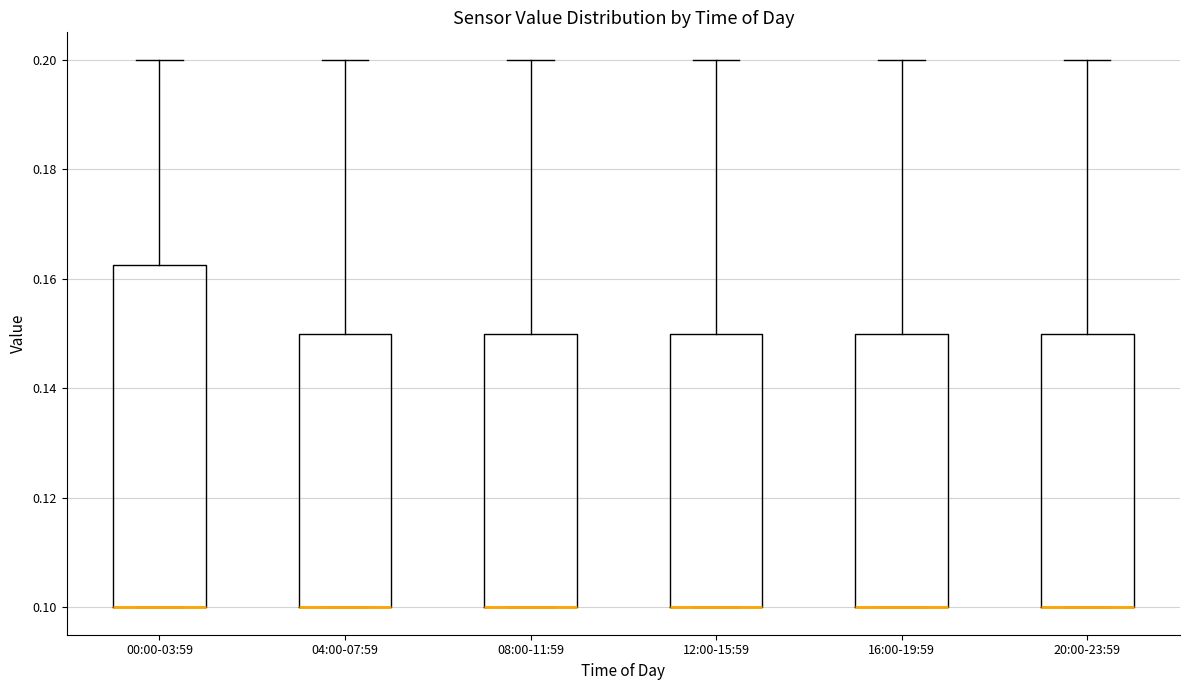

Comparing the boxes themselves (not the whiskers), which one is the tallest?

00:00-03:59